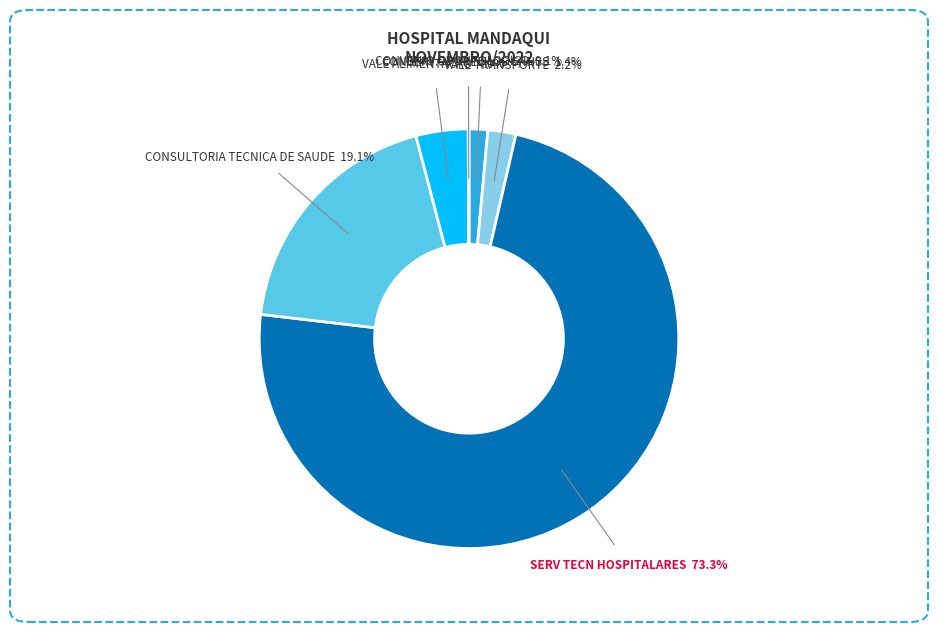

Is there any slice that represents more than half of the pie?

Yes